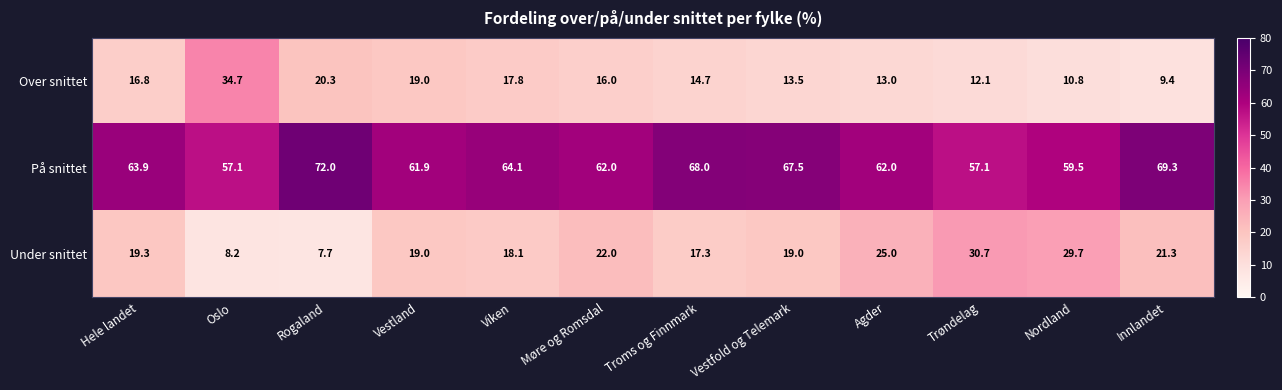

Which series has the largest range (max minus min)?

Over snittet